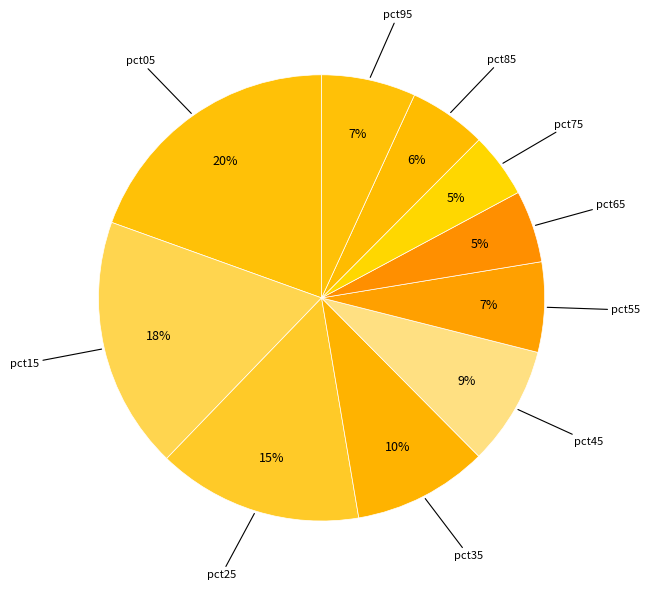

Is there a majority slice in this chart?

No